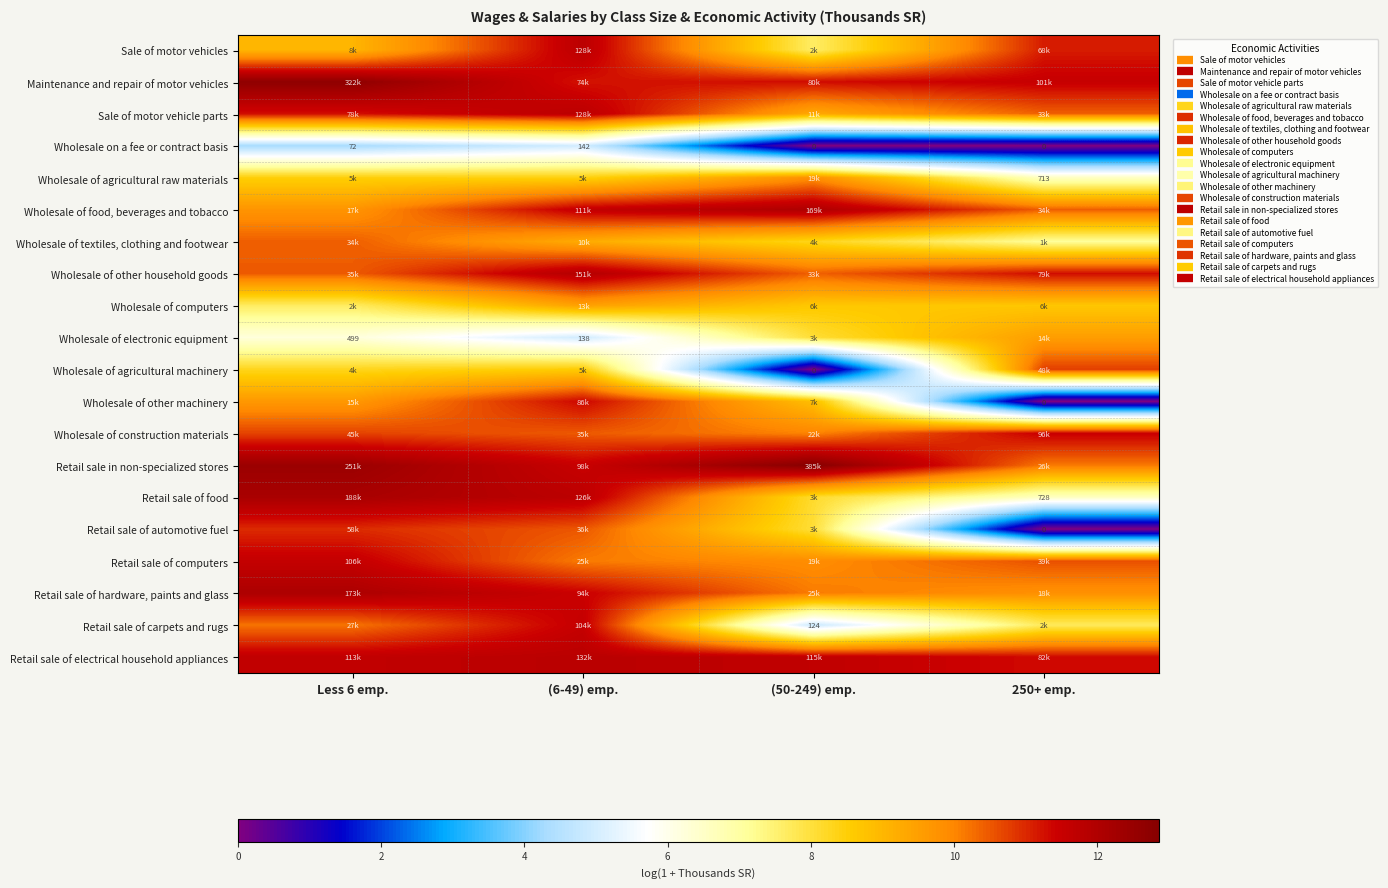

How many Wholesale of agricultural raw materials values are between 8 and 9?

2